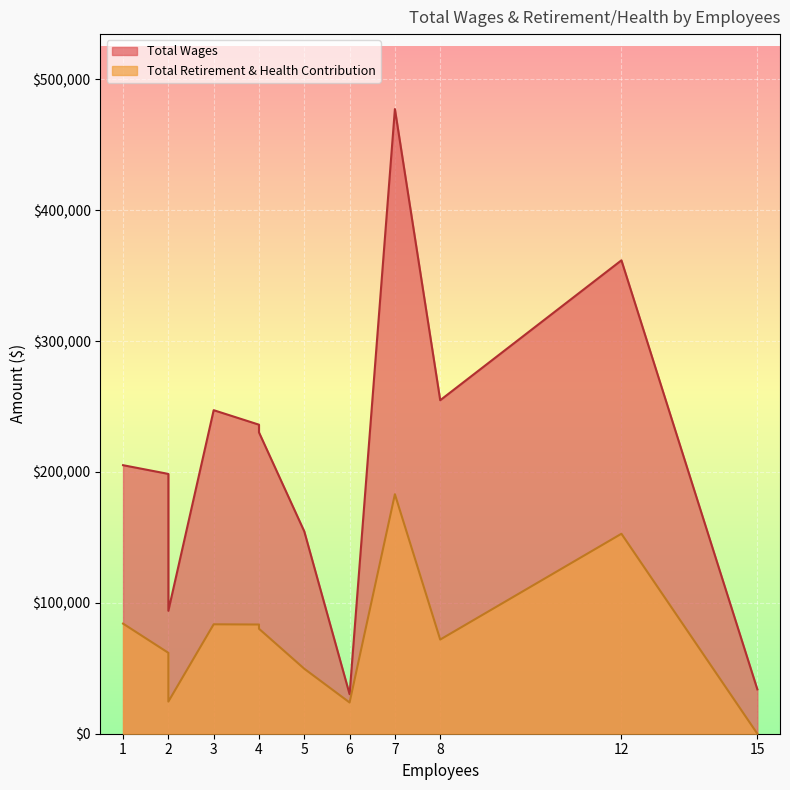

How many values in the Total Retirement & Health Contribution series are below 80228?

6